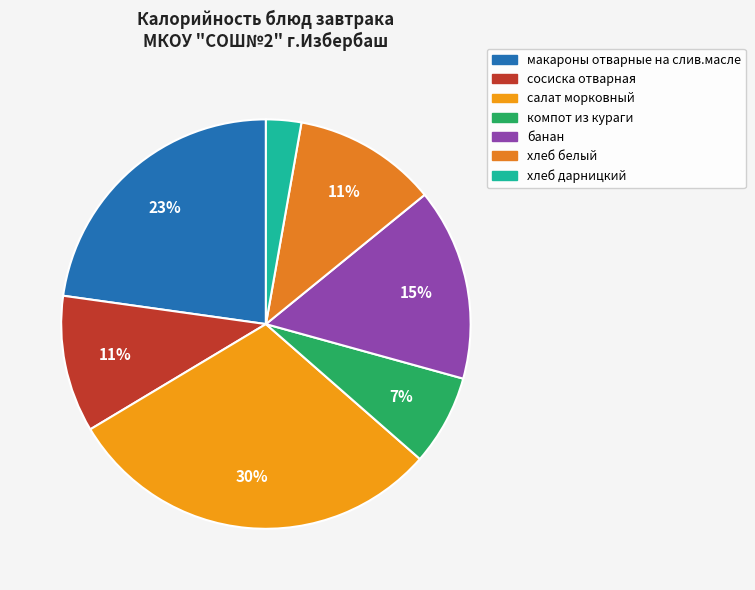

What is the smallest slice in the pie chart?

хлеб дарницкий